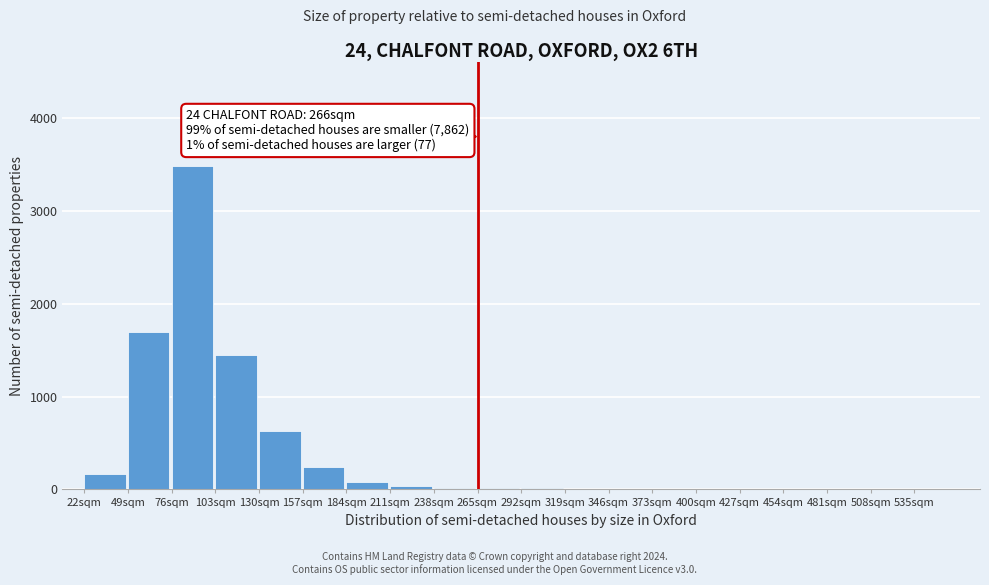

At which category does the chart reach its peak across all series?

76sqm